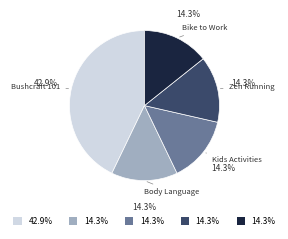

How many slices are in this pie chart?

5